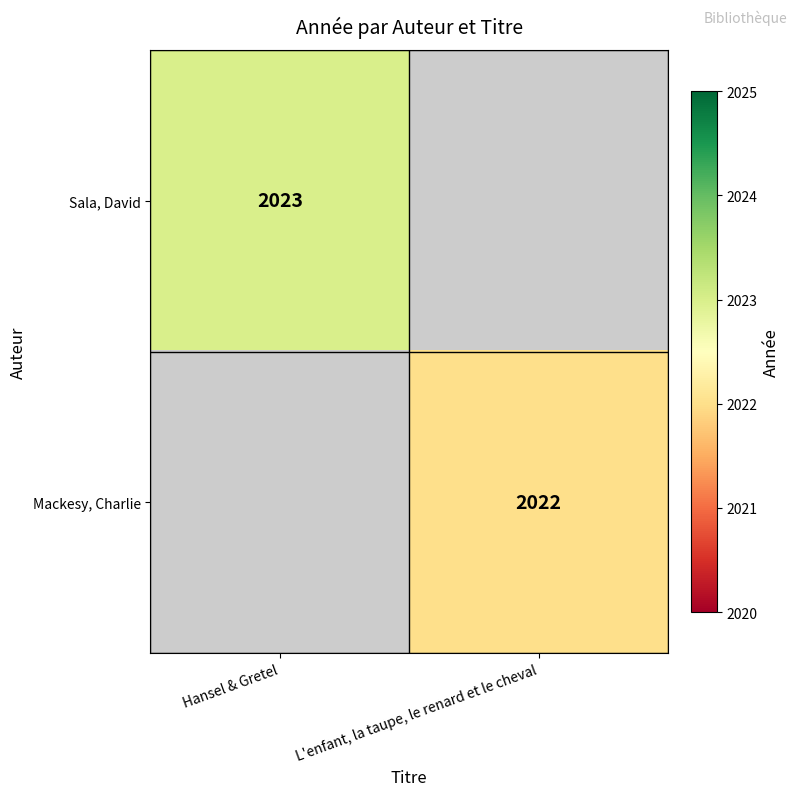

The value of Mackesy, Charlie at L'enfant, la taupe, le renard et le cheval is 2022. True or false?

True